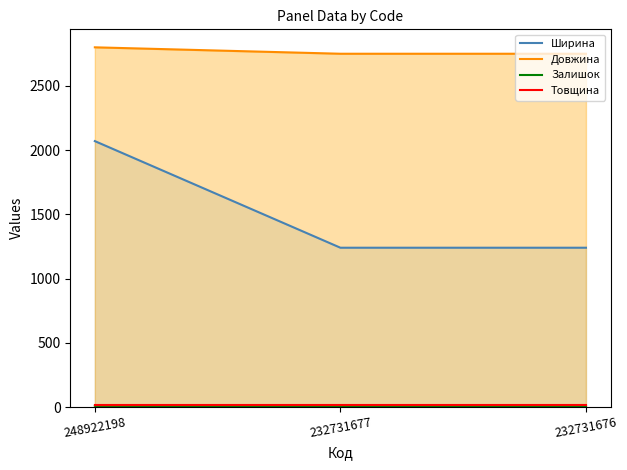

What is the difference between the maximum and minimum values in the Залишок series?

7